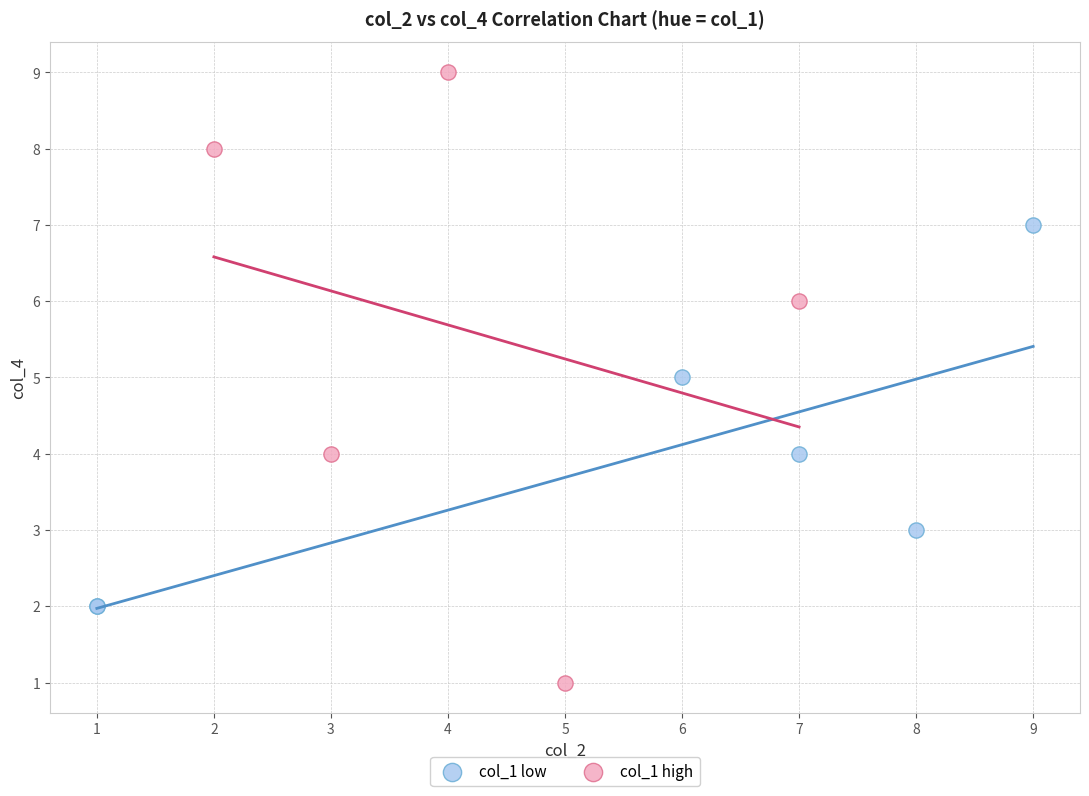

What are all the series names shown in the legend?

col_1 low, col_1 high